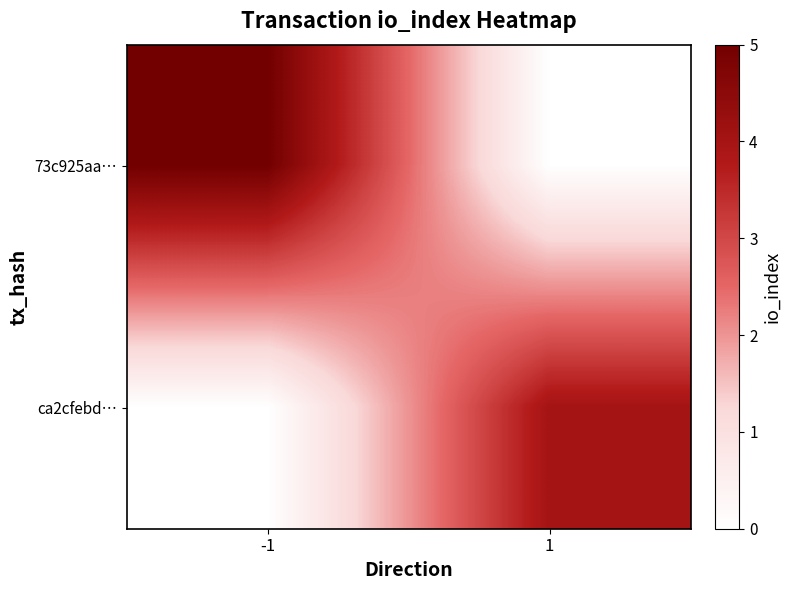

At which category does the chart reach its peak across all series?

-1